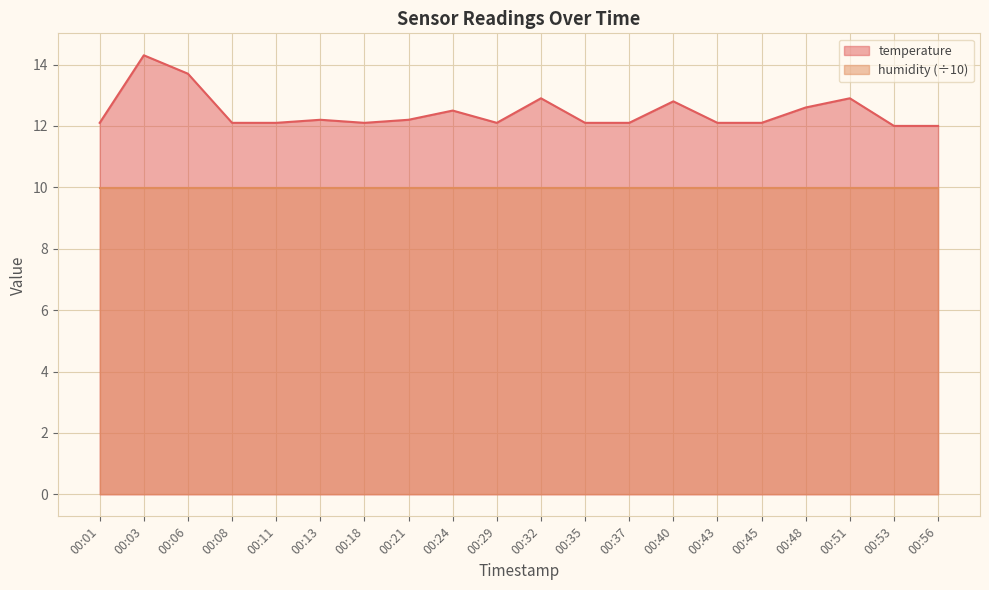

Which has a higher value, 00:48 or 00:18?

00:48